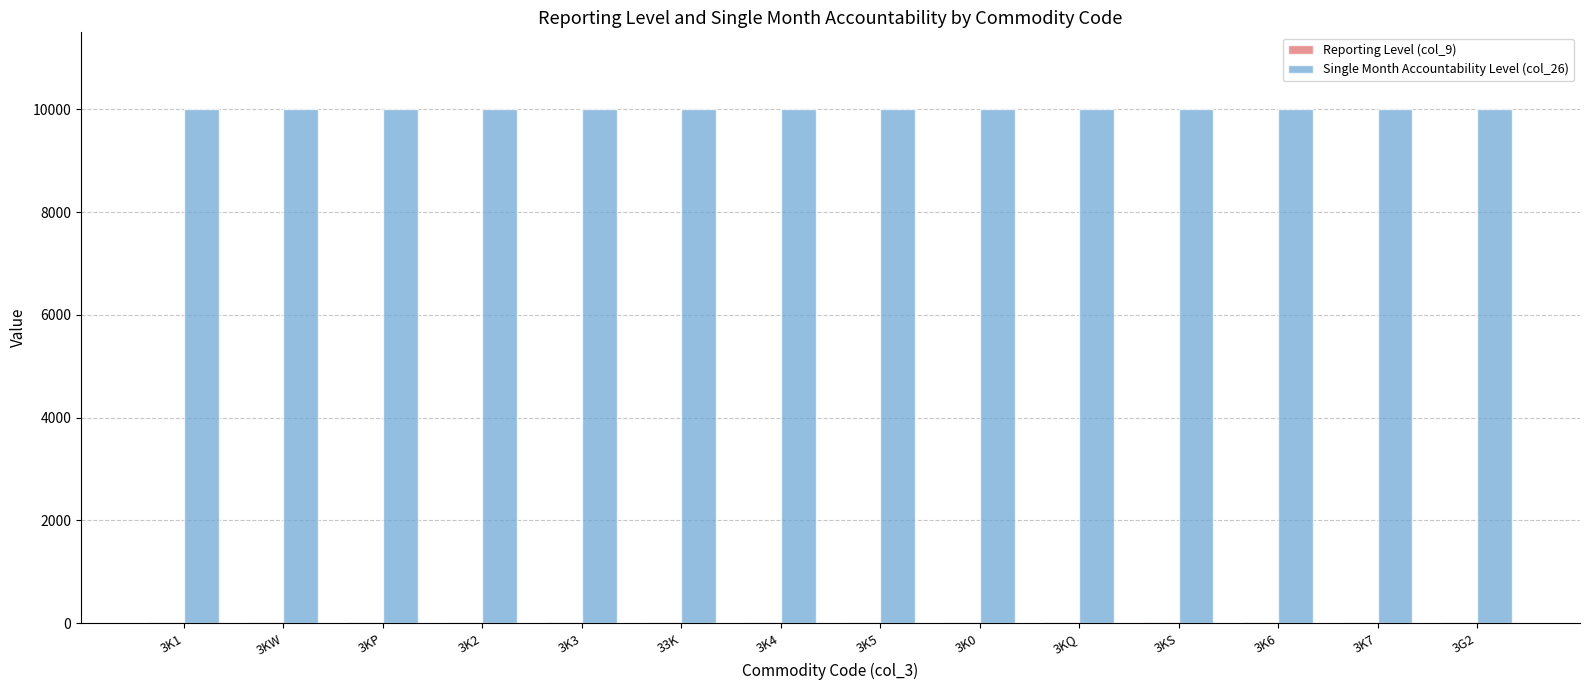

What is the sum of all Single Month Accountability Level (col_26) values?

140000